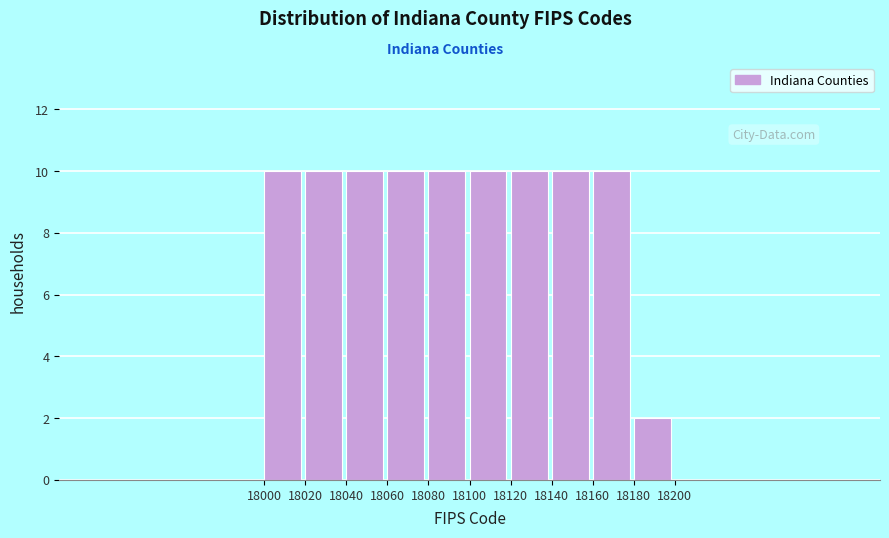

Reading left to right, list every bar in this chart as the range it spans on the x-axis followed by its height. The values are not printed on the chart, so give them approximately, as read against the axis.

18000 to 18020: 10
18020 to 18040: 10
18040 to 18060: 10
18060 to 18080: 10
18080 to 18100: 10
18100 to 18120: 10
18120 to 18140: 10
18140 to 18160: 10
18160 to 18180: 10
18180 to 18200: 2